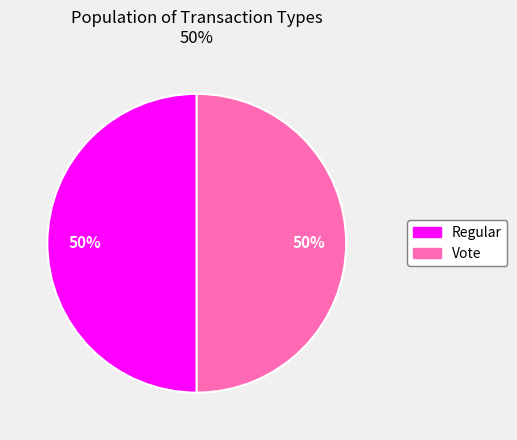

What percentage is the Vote slice, to the nearest percent?

50%